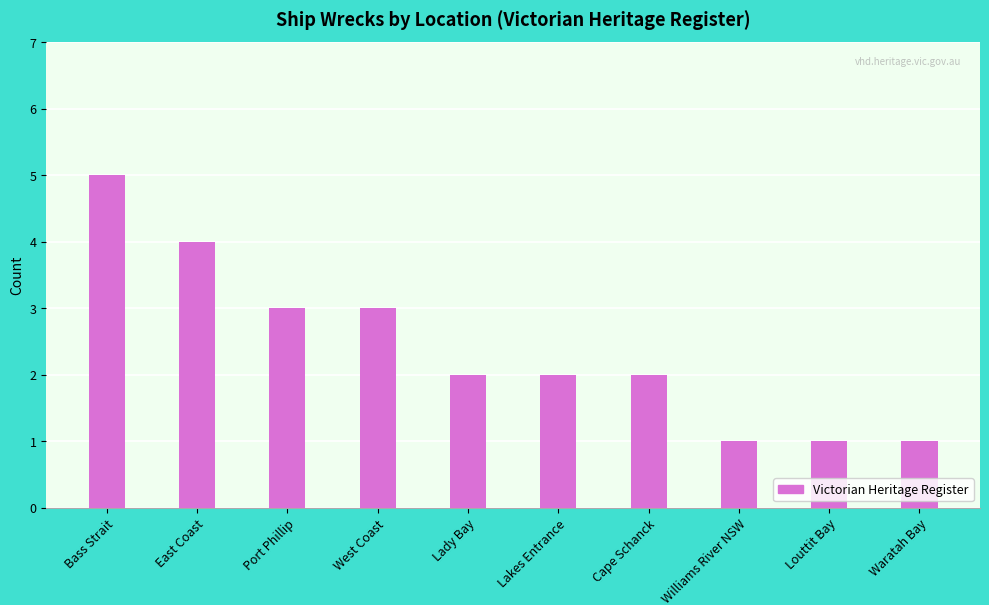

Are the bars horizontal?

No